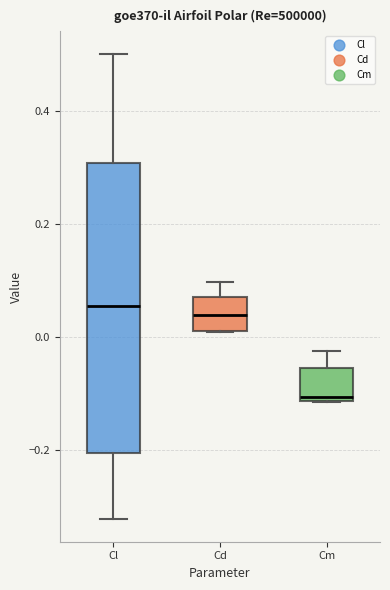

Reading left to right, read every box against the y-axis: the position of its median line, the range the box covers, and the ends of its whiskers. The values are not printed on the chart, so give them approximately, as read against the axis.

Cl: median 0.06, box -0.20 to 0.30, whiskers -0.32 to 0.50
Cd: median 0.04, box 0.02 to 0.08, whiskers 0.00 to 0.10
Cm: median -0.10, box -0.12 to -0.06, whiskers -0.12 to -0.02